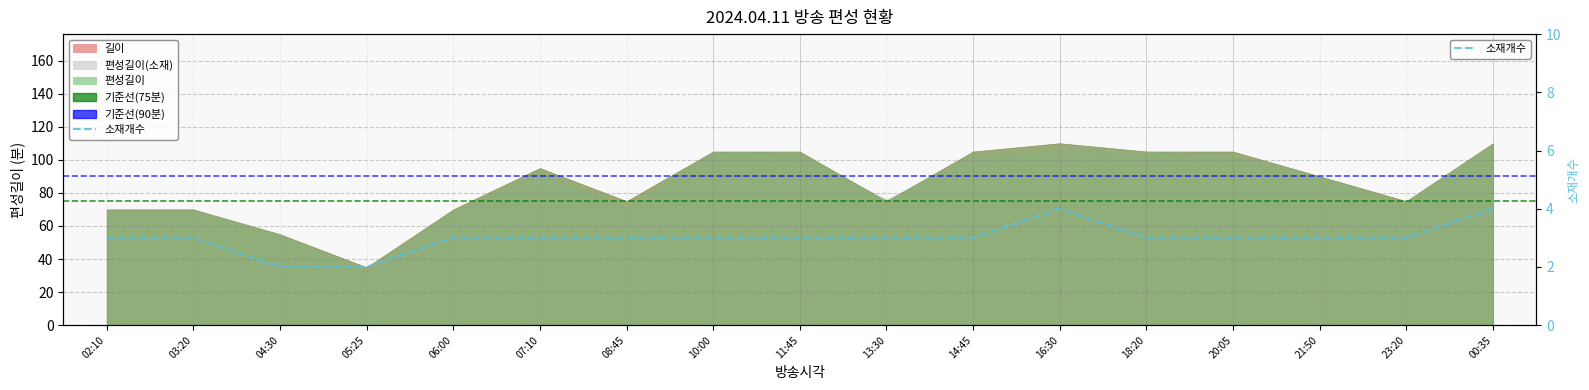

How many points are higher than both their immediate neighbors (excluding endpoints)?

1